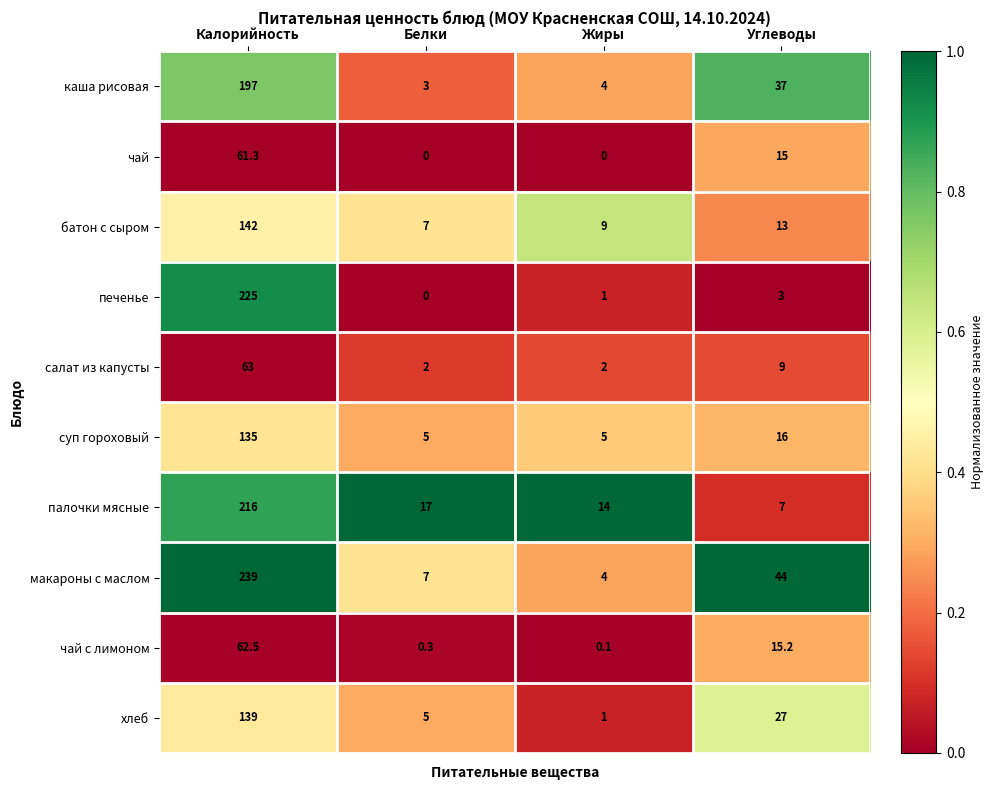

List the series in order of their peak value, lowest first.

чай, чай с лимоном, салат из капусты, суп гороховый, хлеб, батон с сыром, каша рисовая, палочки мясные, печенье, макароны с маслом